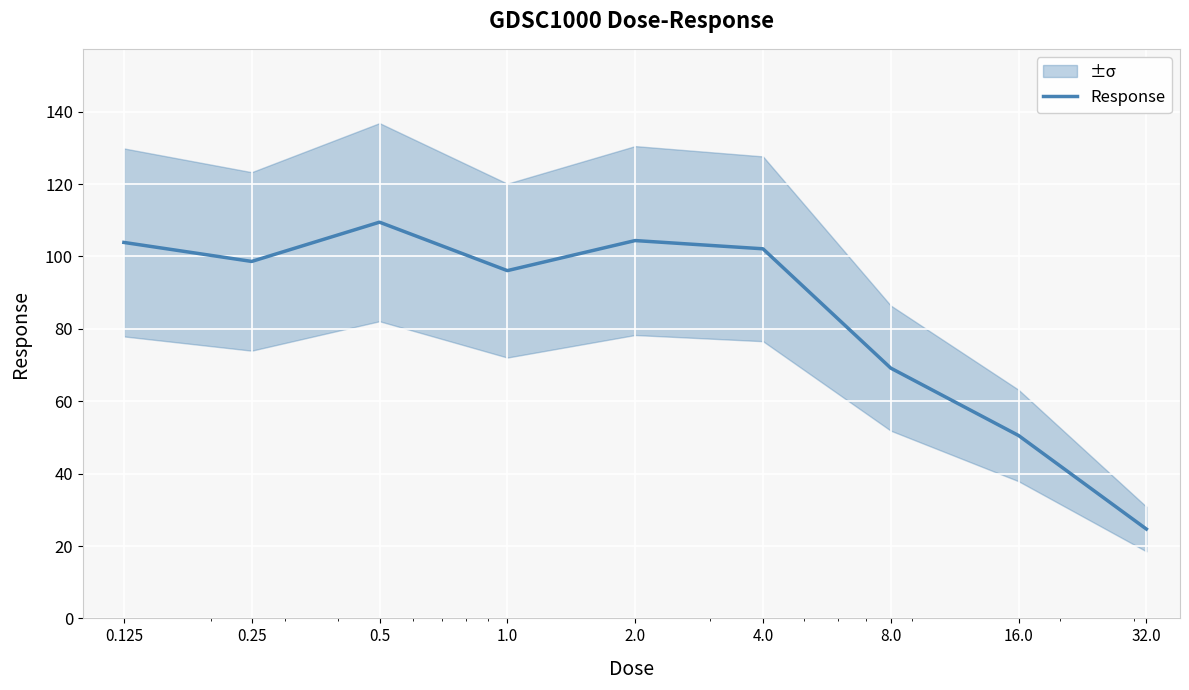

Which category has the lowest value across all series?

32.0